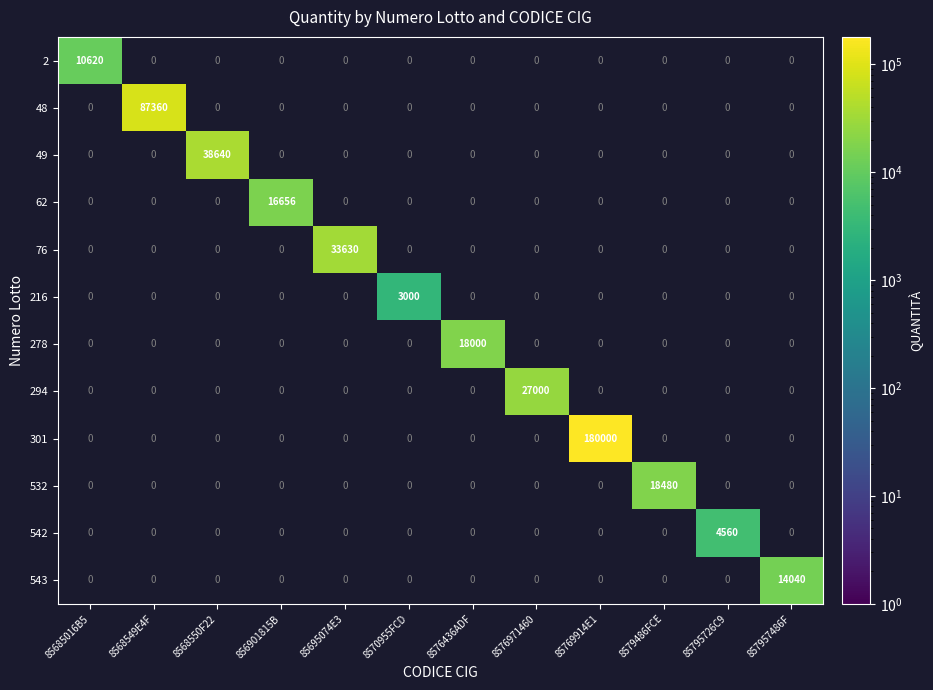

The 76 series shows 44989 at 85695074E3. True or false?

False